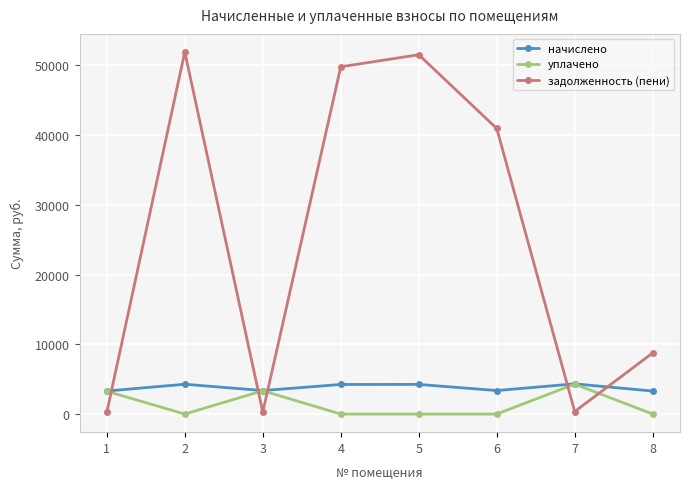

True or false: задолженность (пени) and уплачено intersect in this chart.

True